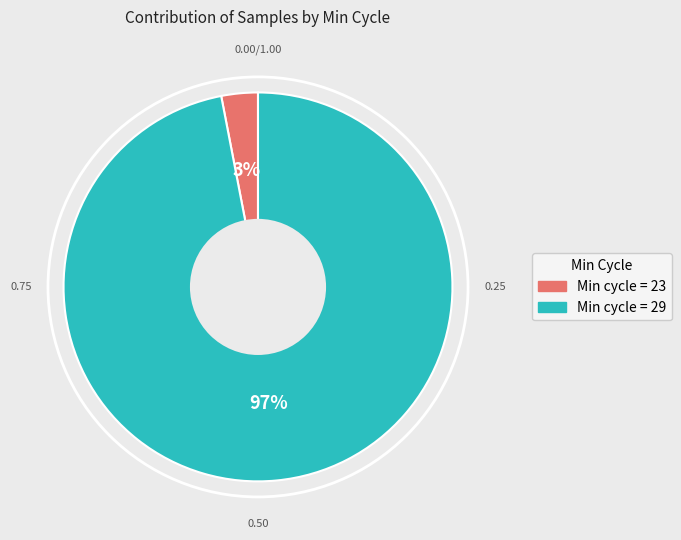

To the nearest percent, what is the difference between the largest and smallest slice percentages?

94%